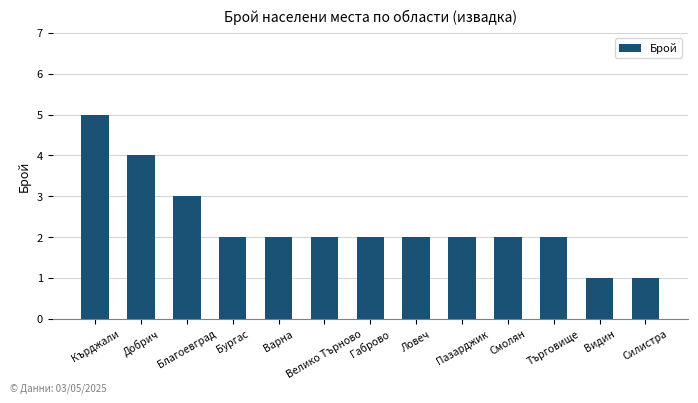

Reading left to right, what are all the values shown in this chart?

Кърджали=5	Добрич=4	Благоевград=3	Бургас=2	Варна=2	Велико Търново=2	Габрово=2	Ловеч=2	Пазарджик=2	Смолян=2	Търговище=2	Видин=1	Силистра=1